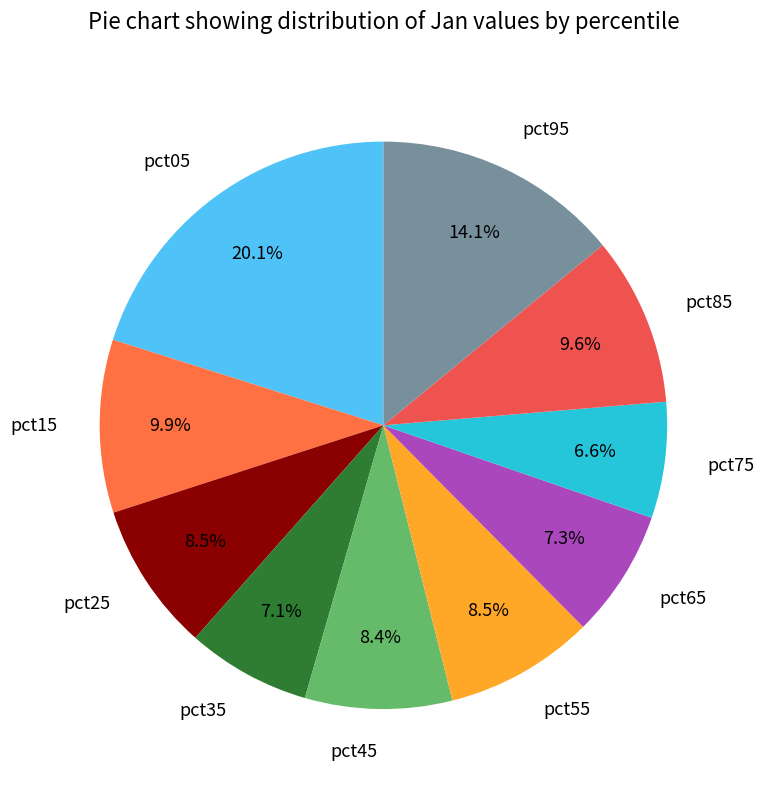

What portion of the pie excludes pct65?

92.7%